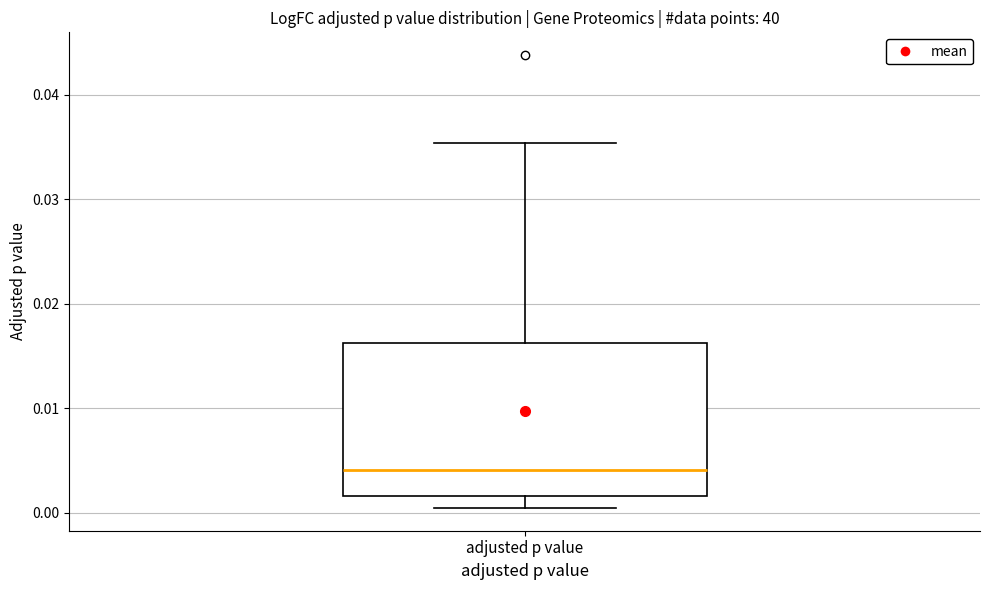

Transcribe this box plot: give where the median line is, the range the box spans, and where the two whiskers end, as read against the y-axis. The values are not printed on the chart, so give them approximately, as read against the axis.

median 0.004, box 0.002 to 0.016, whiskers 0.000 to 0.035